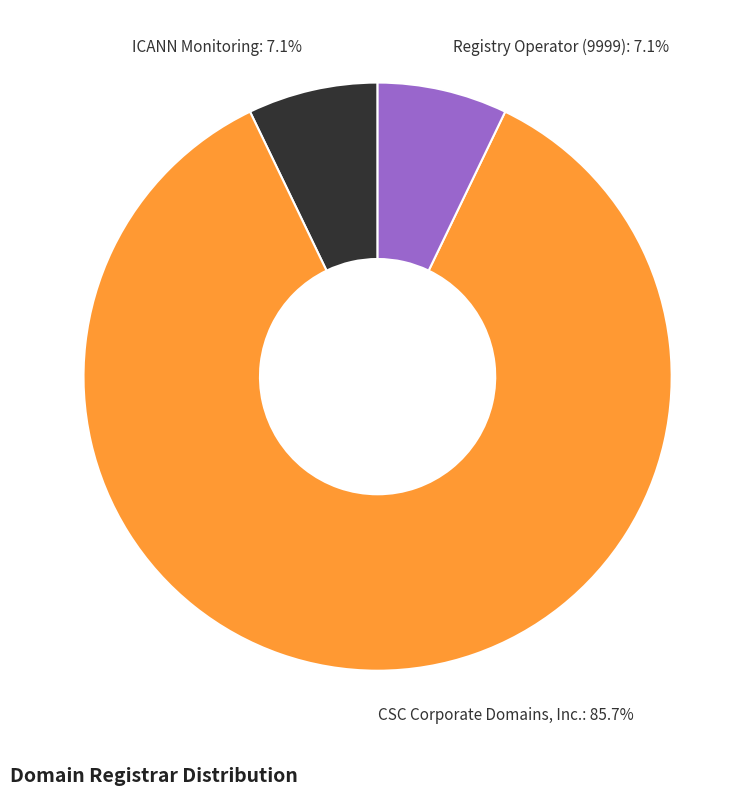

How many segments does this pie chart have?

3